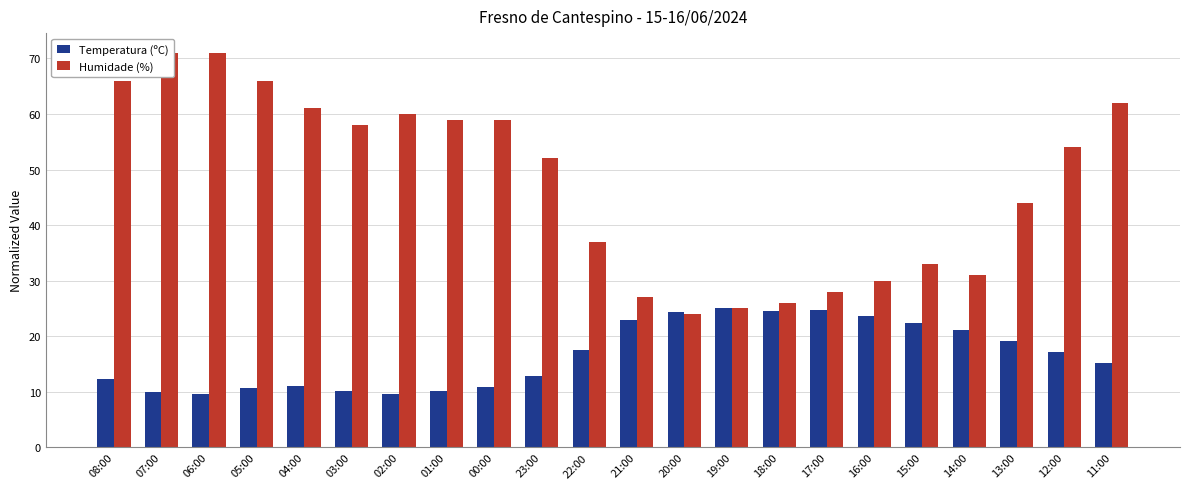

Where is Temperatura (ºC) nearest to the value 17?

12:00